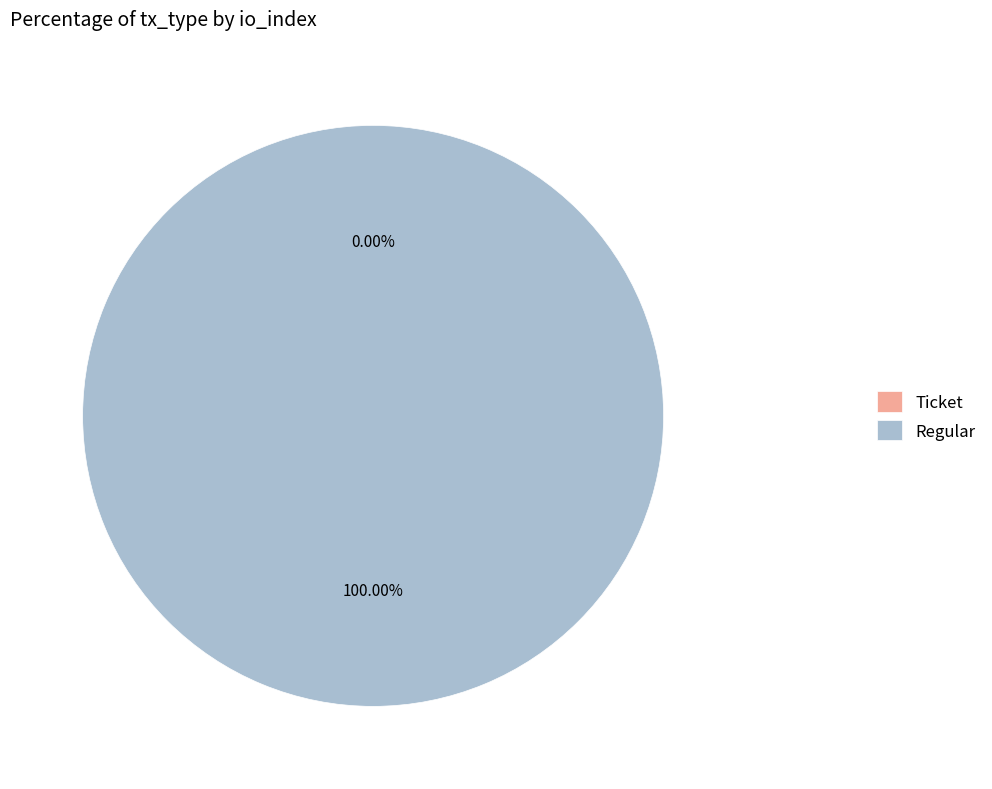

Is Regular the majority of the pie?

Yes